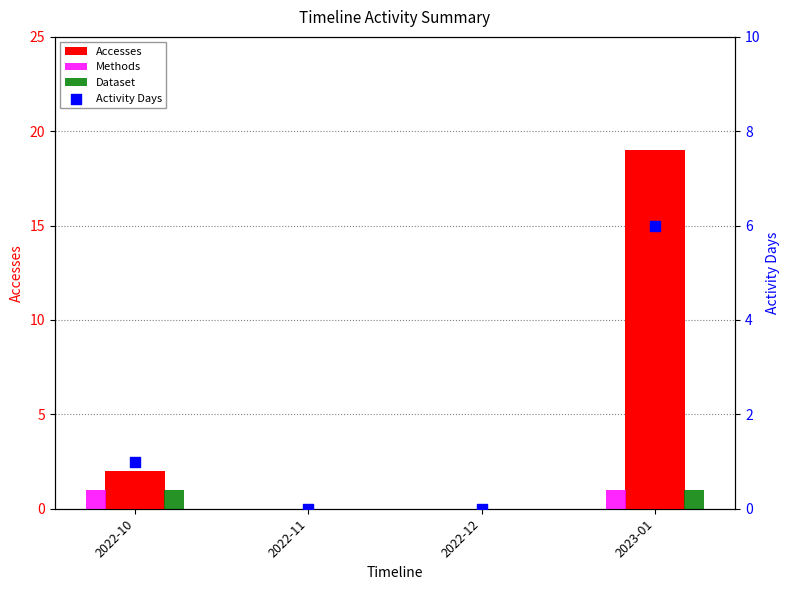

At how many categories does at least one series exceed 12?

1